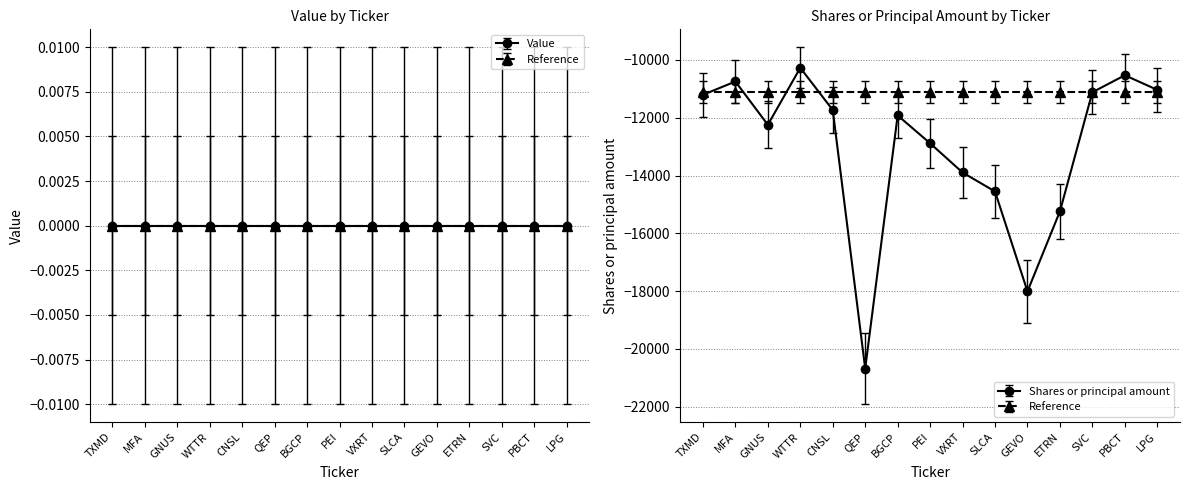

At which category does Shares or principal amount reach its first local valley?

GNUS